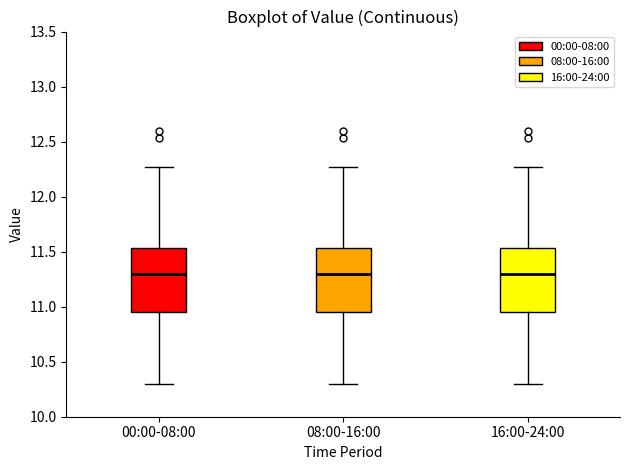

Reading left to right, transcribe this box plot: for each box, give where its median line is, the range the box spans, and where its two whiskers end, as read against the y-axis. The values are not printed on the chart, so give them approximately, as read against the axis.

00:00-08:00: median 11.30, box 10.95 to 11.55, whiskers 10.30 to 12.25
08:00-16:00: median 11.30, box 10.95 to 11.55, whiskers 10.30 to 12.25
16:00-24:00: median 11.30, box 10.95 to 11.55, whiskers 10.30 to 12.25